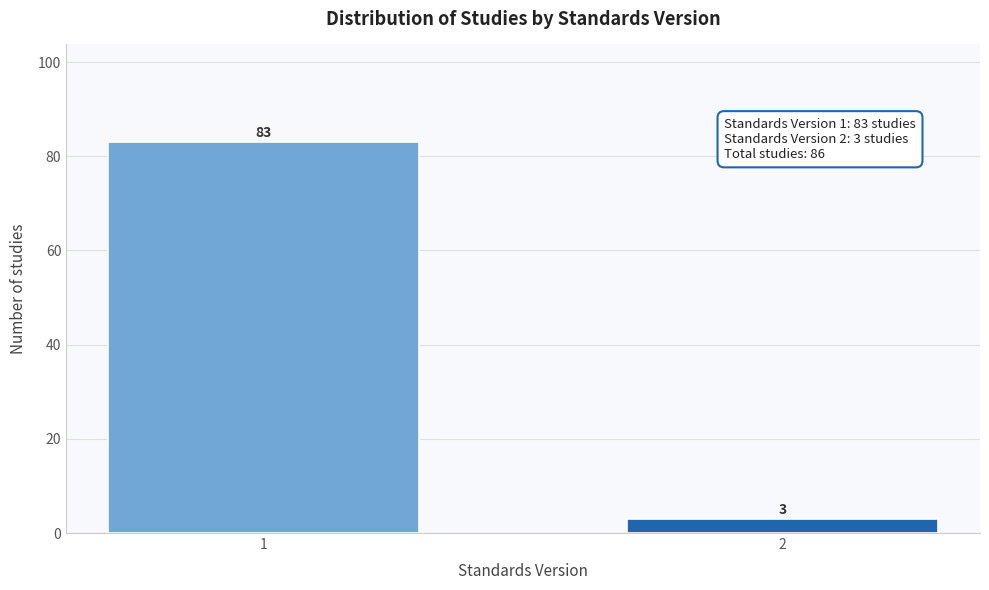

Reading left to right, transcribe all the data shown in this chart.

83	3